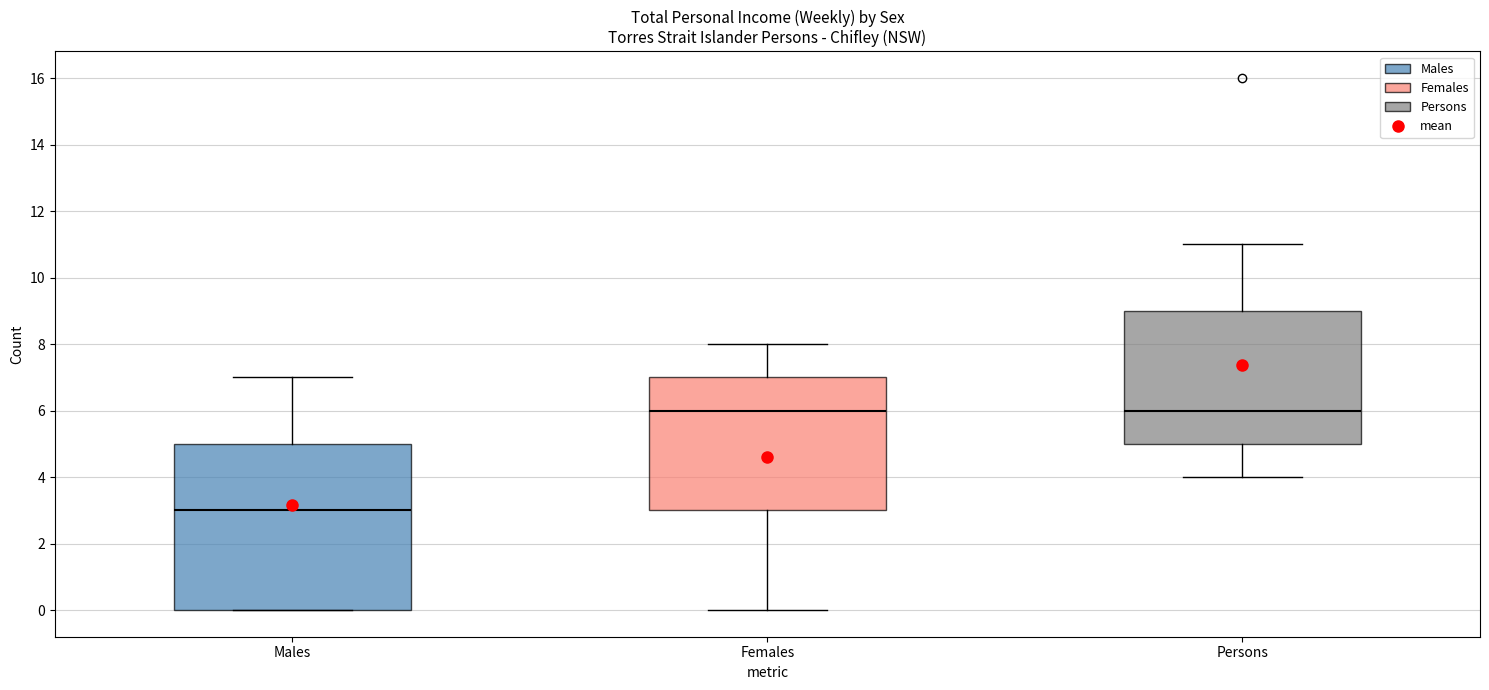

Comparing the boxes themselves (not the whiskers), which one is the tallest?

Males